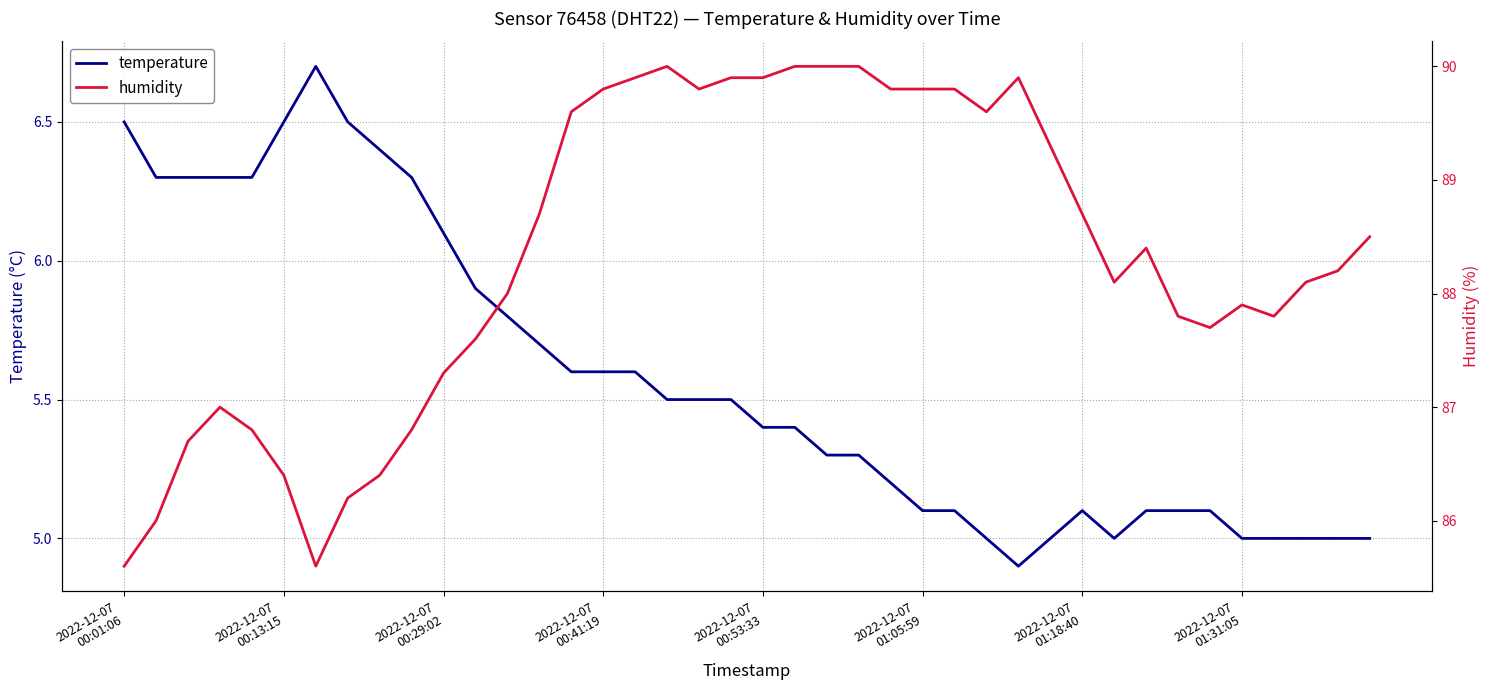

What is the minimum value for humidity?

85.6